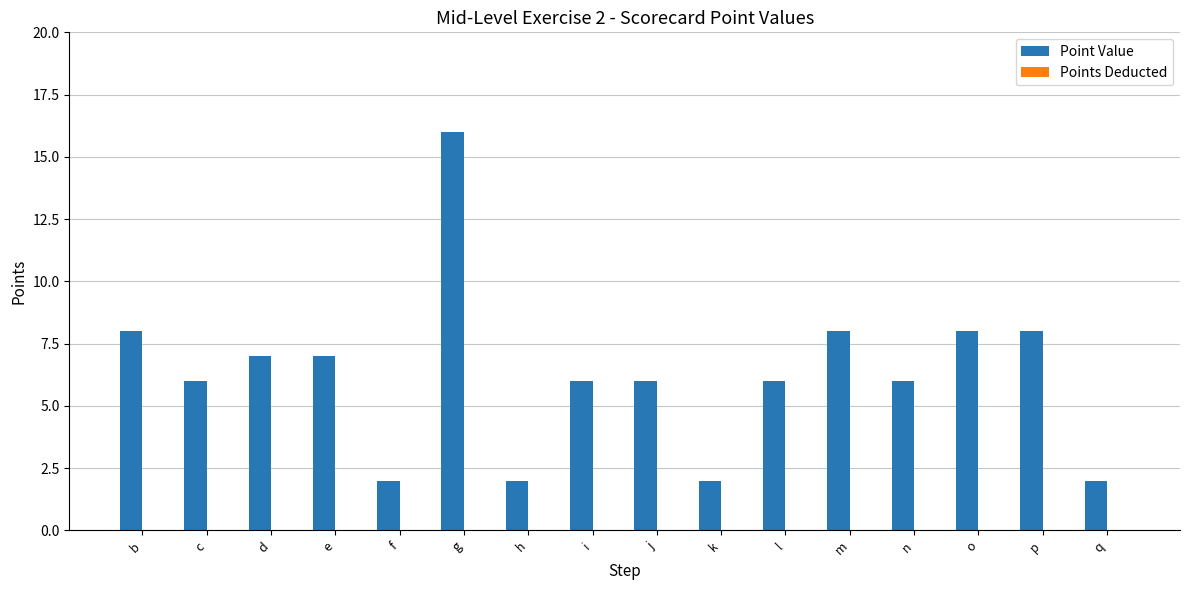

The value at m is 3. True or false?

False